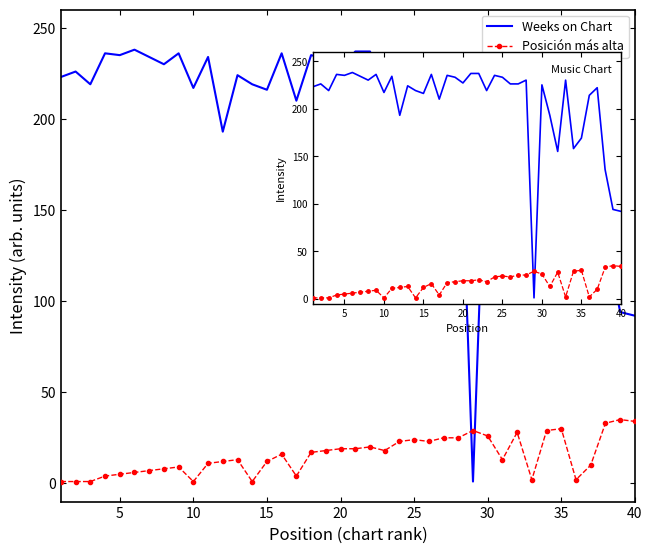

How many times do Posición más alta and Weeks on Chart cross each other?

2